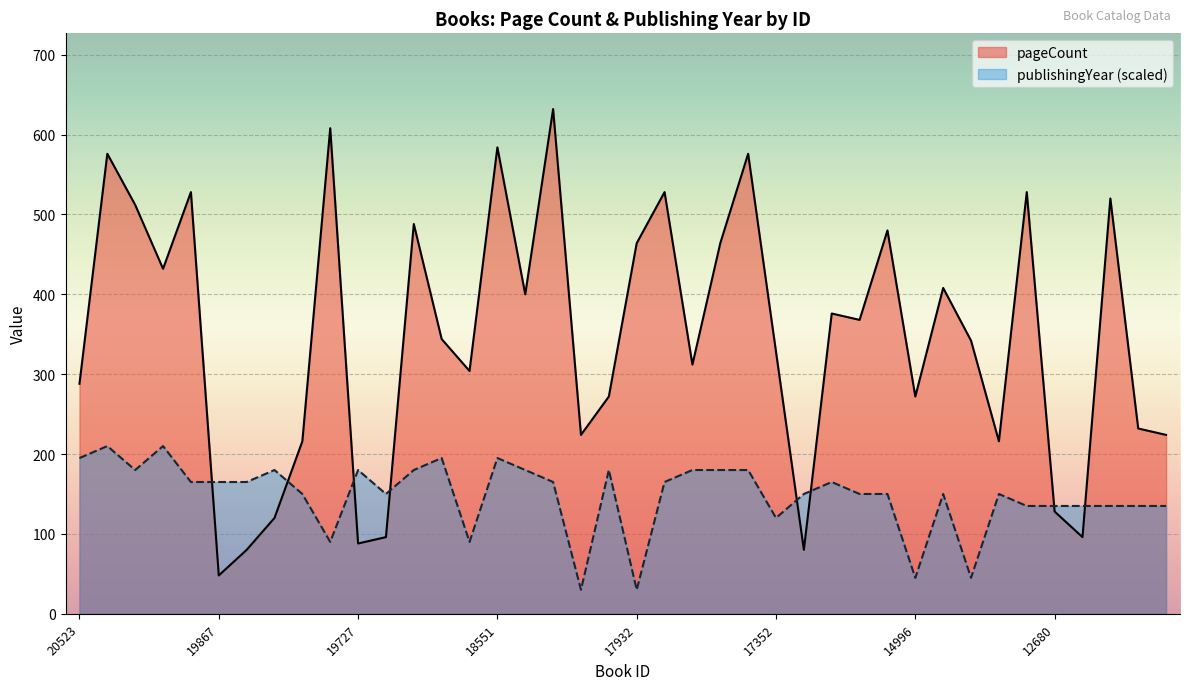

How many values in the pageCount series are below 344?

20